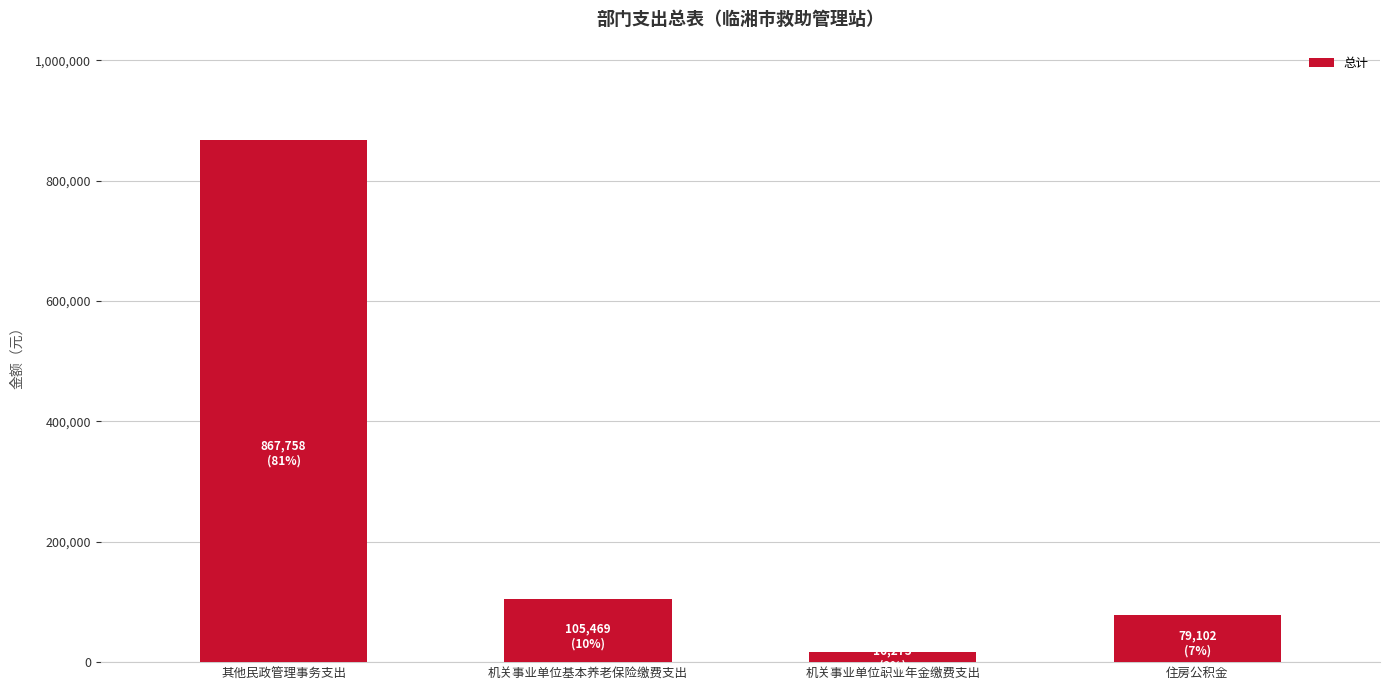

List the labels in order of value, smallest first.

机关事业单位职业年金缴费支出, 住房公积金, 机关事业单位基本养老保险缴费支出, 其他民政管理事务支出